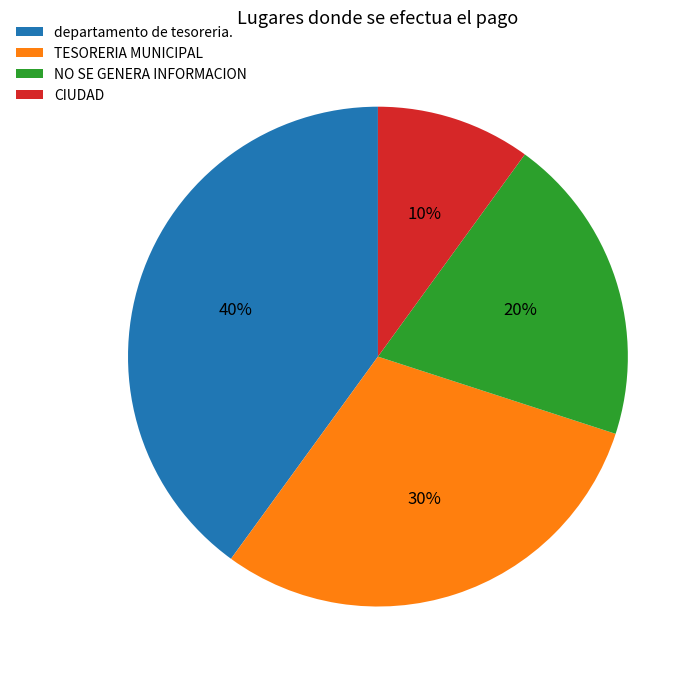

Is the sum of CIUDAD and TESORERIA MUNICIPAL greater than half?

No